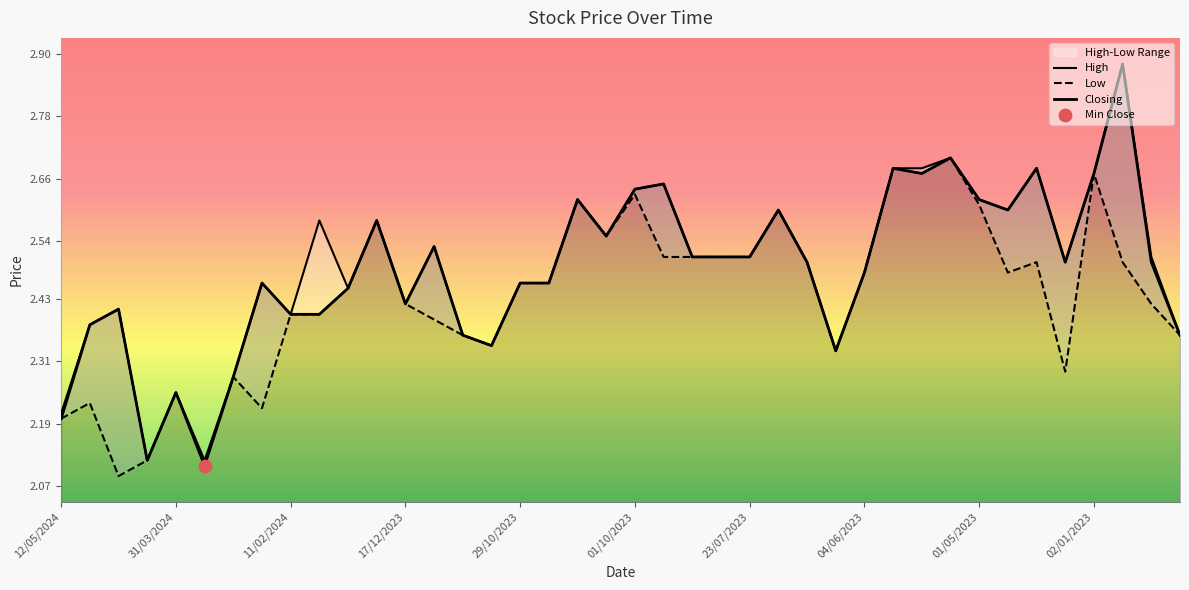

Which series contains the highest Y value?

High